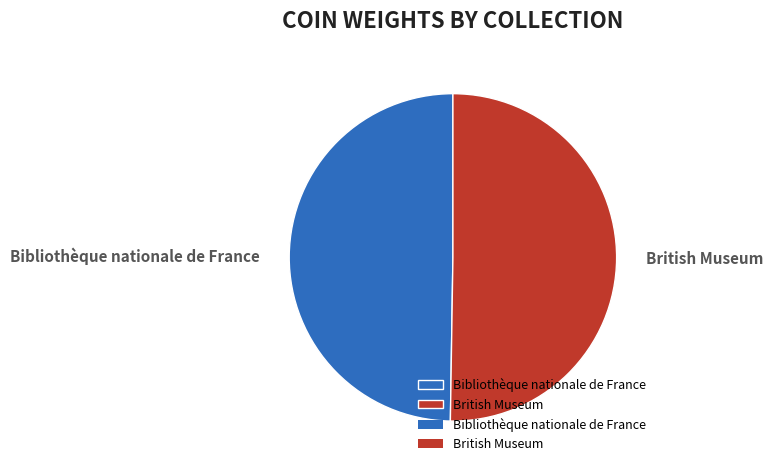

To the nearest percent, what is the combined percentage of British Museum and Bibliothèque nationale de France?

100%